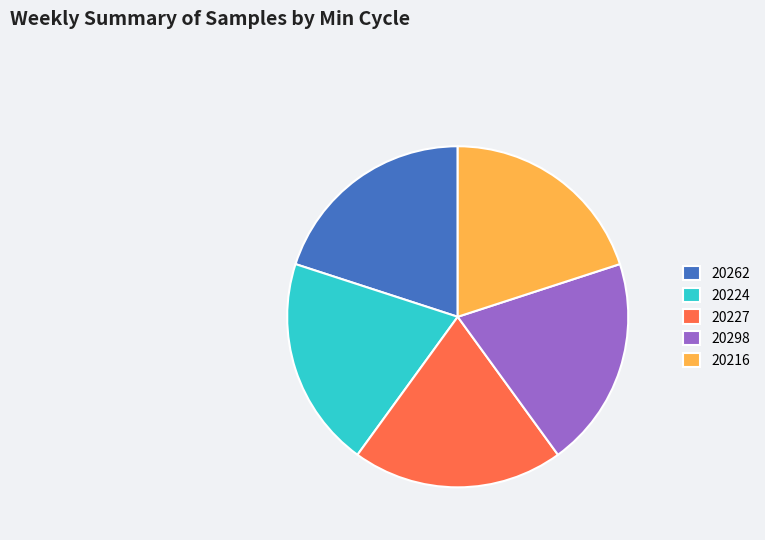

True or false: 20298 accounts for 20% of the total.

True